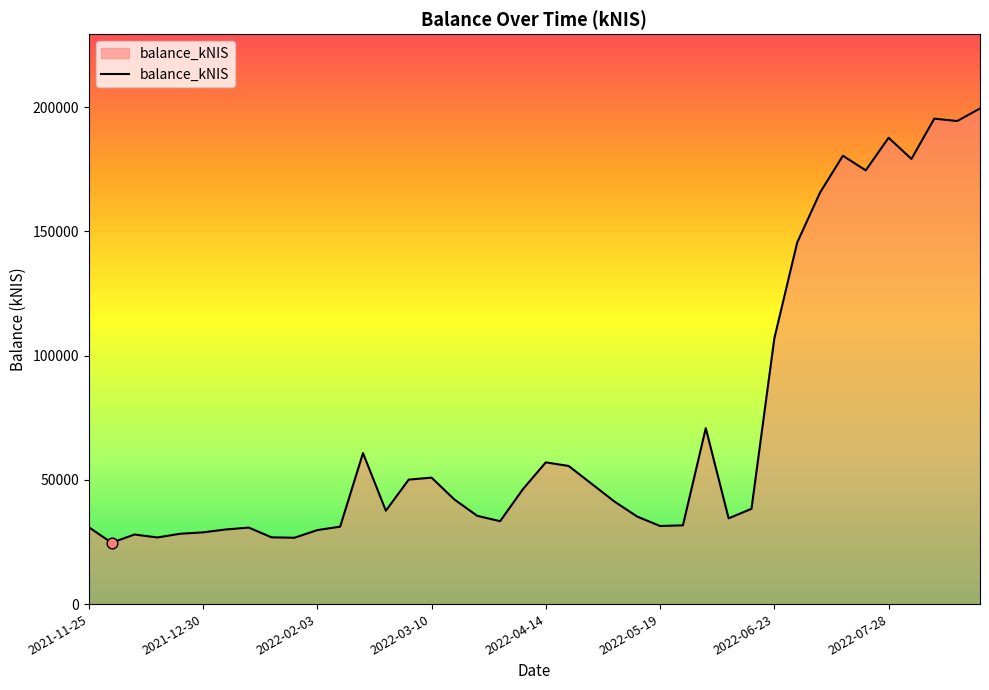

What is the difference between the maximum and minimum values?

174761.9